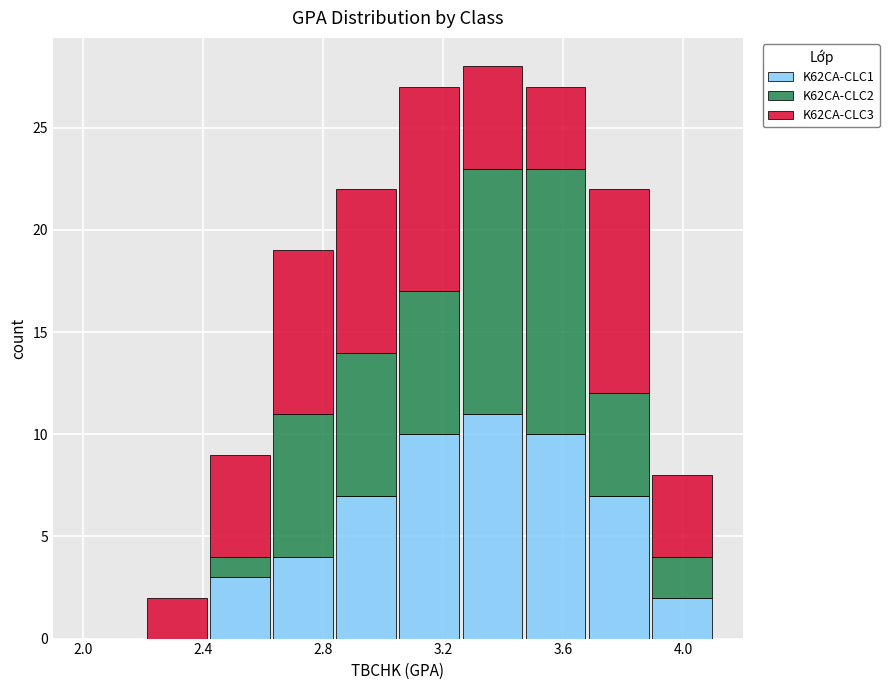

Reading left to right, list every stacked bar in this chart as the range it spans on the x-axis followed by its total height. Neither the bar edges nor the heights are printed on the chart, so give them approximately, as read against the axes.

2.00 to 2.21: 0
2.21 to 2.42: 2
2.42 to 2.63: 9
2.63 to 2.84: 19
2.84 to 3.05: 22
3.05 to 3.26: 27
3.26 to 3.47: 28
3.47 to 3.68: 27
3.68 to 3.89: 22
3.89 to 4.10: 8